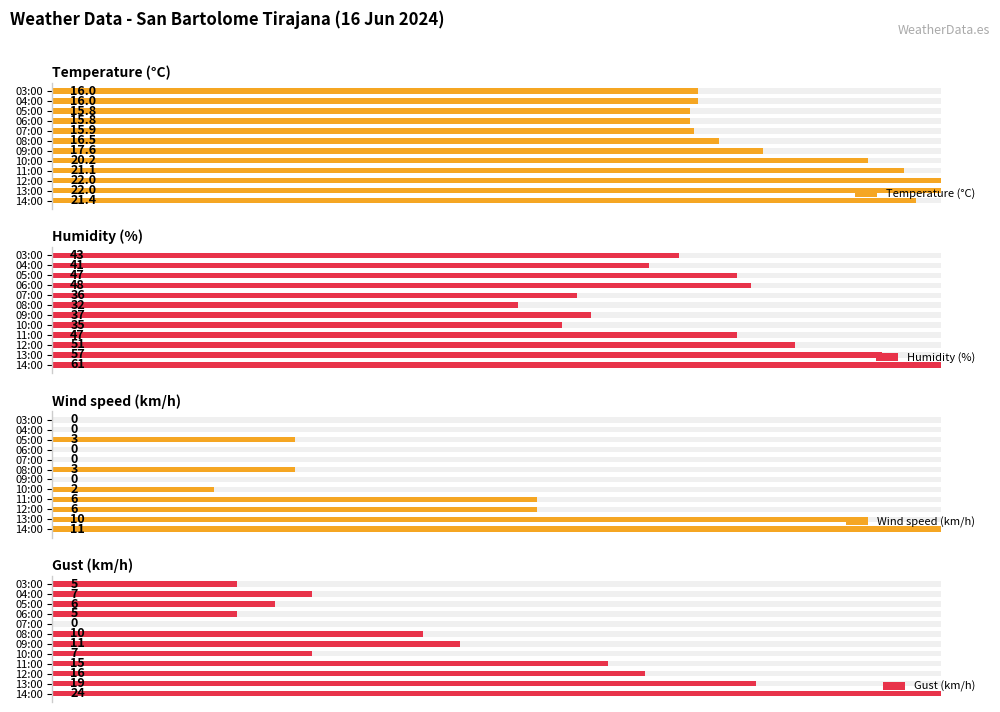

How many groups of bars are there?

12